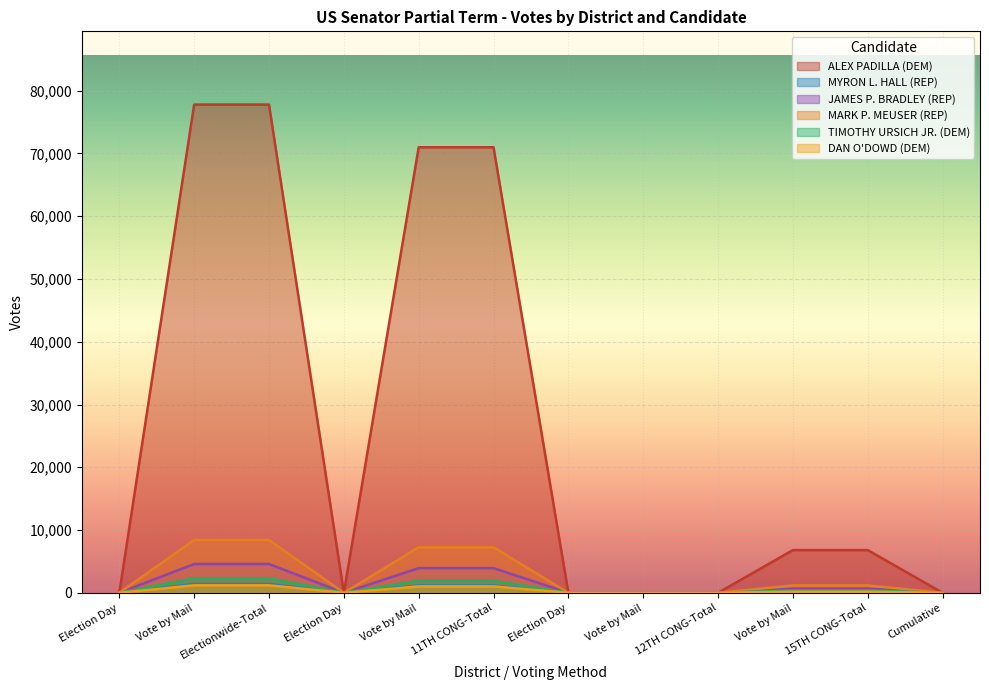

How many values in the MARK P. MEUSER (REP) series exceed 1169?

4